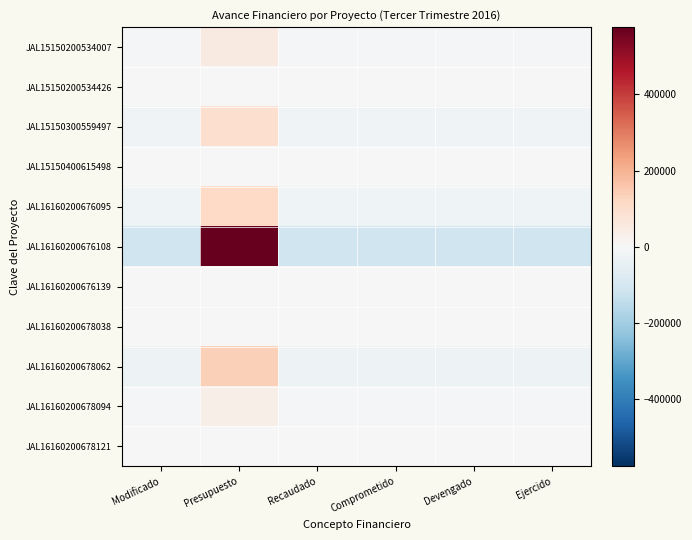

Rank the series by their maximum value, from highest to lowest.

JAL16160200676108, JAL16160200678062, JAL16160200676095, JAL15150300559497, JAL15150200534007, JAL16160200678094, JAL16160200678121, JAL15150200534426, JAL15150400615498, JAL16160200676139, JAL16160200678038